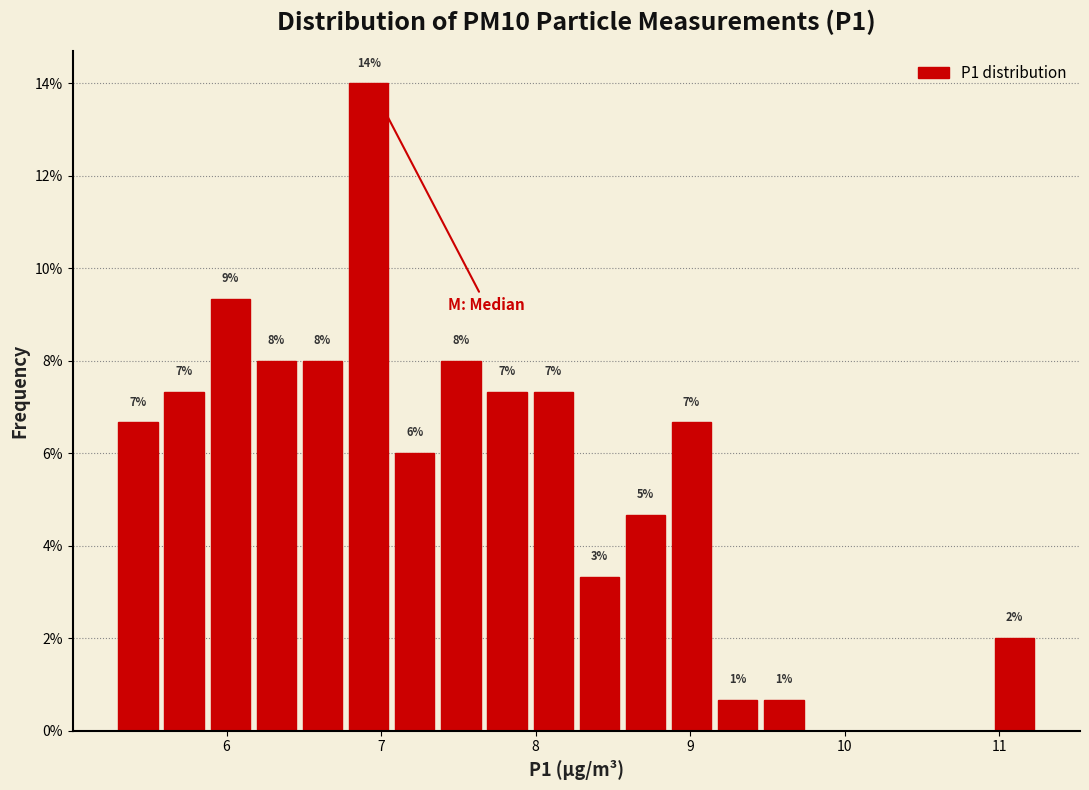

Read against the x-axis, roughly where is the centre of the tallest bar?

6.9